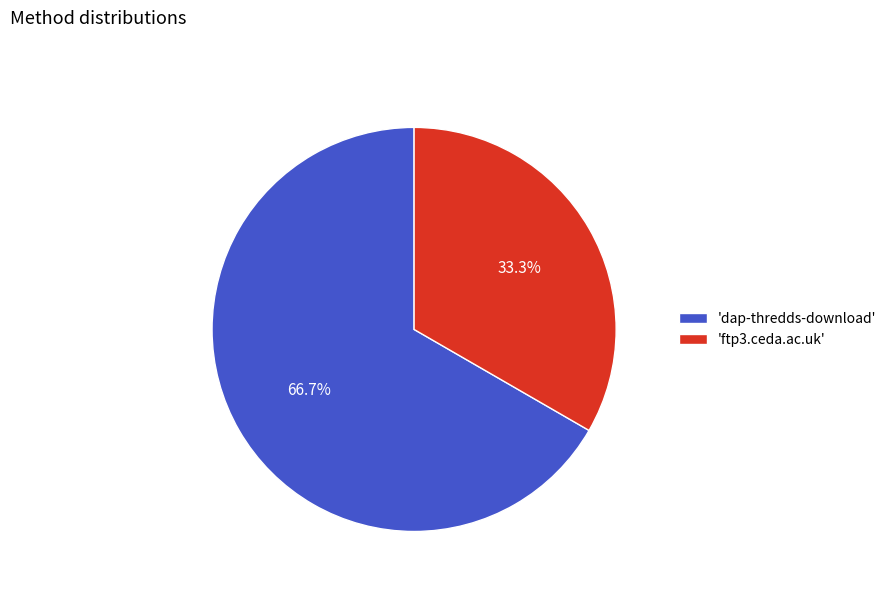

Approximately how many times larger is the value at 'ftp3.ceda.ac.uk' compared to 'dap-thredds-download'?

0.5